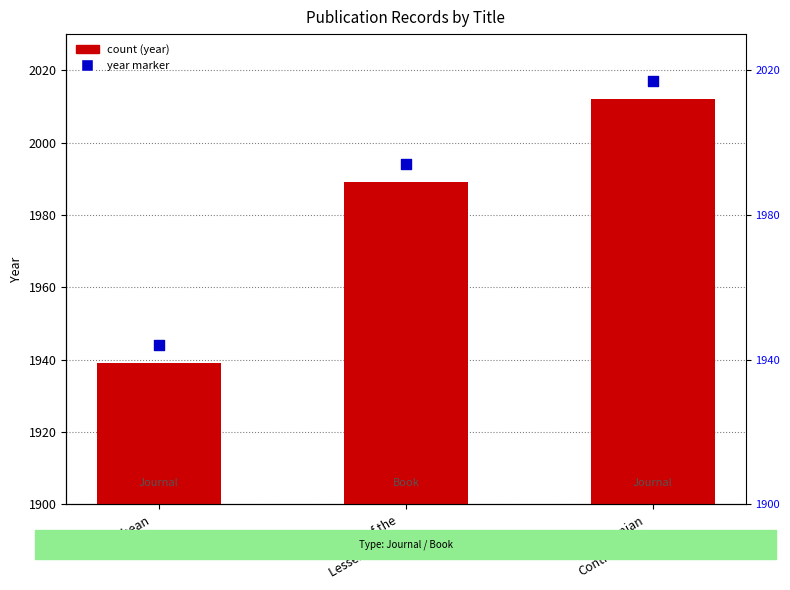

At which category is the sum across all series the highest?

Smithsonian
Contributions